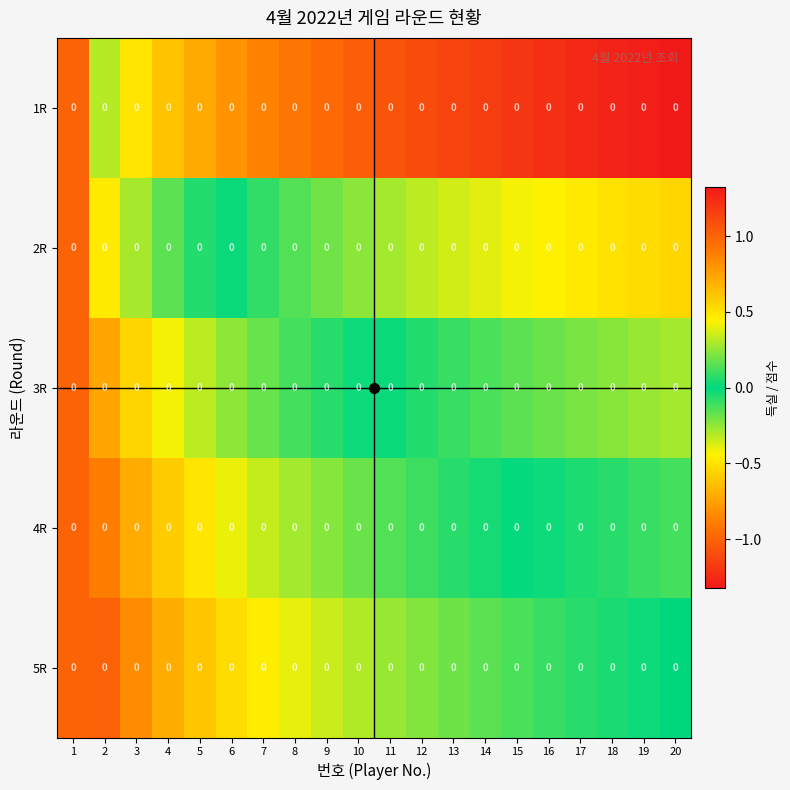

The value of 5R at 17 is 0.0. True or false?

False